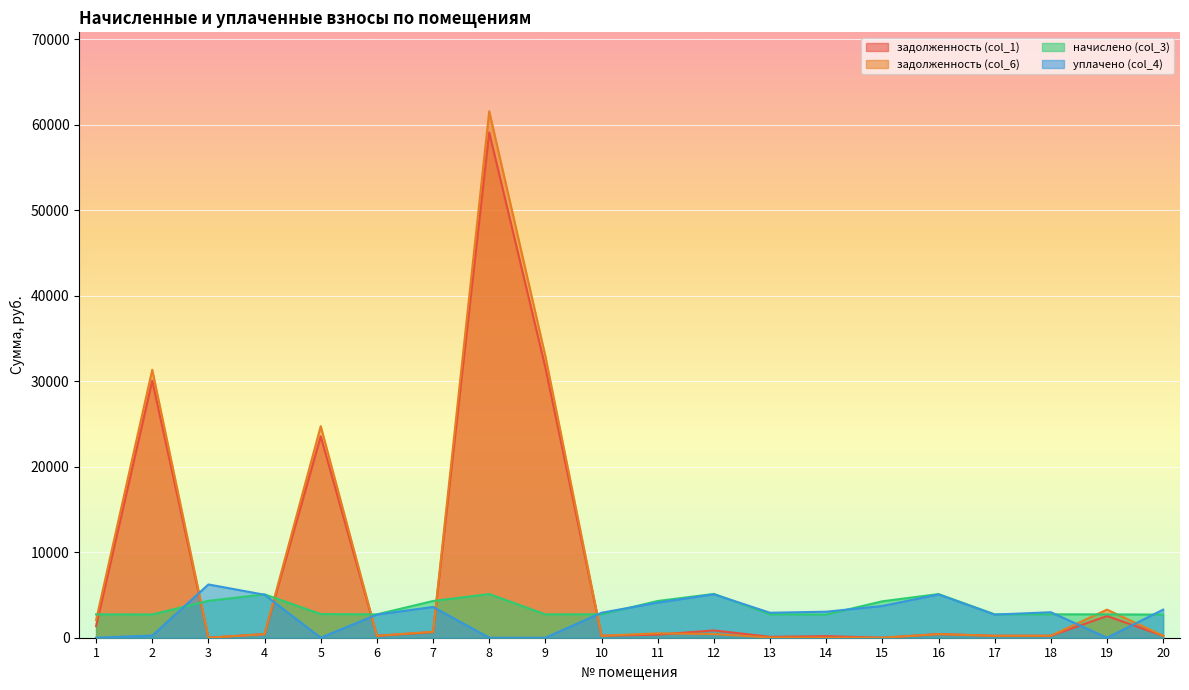

True or false: задолженность (col_6) has more than 2 points higher than both neighbors.

True